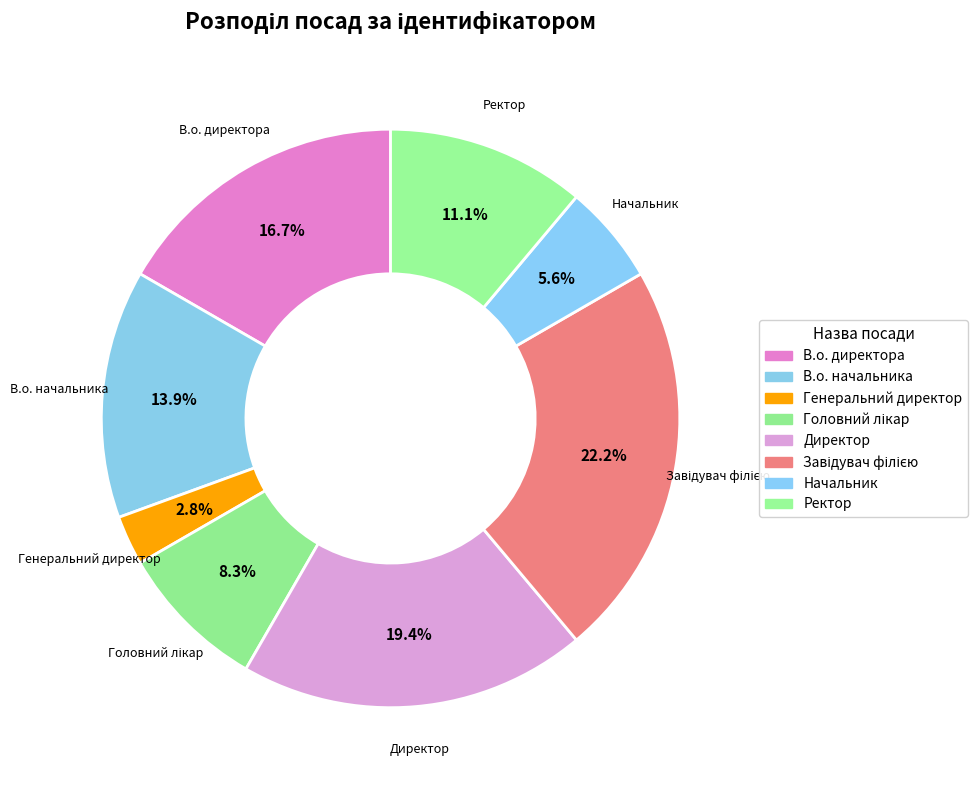

What portion of the pie excludes В.о. начальника?

86.1%